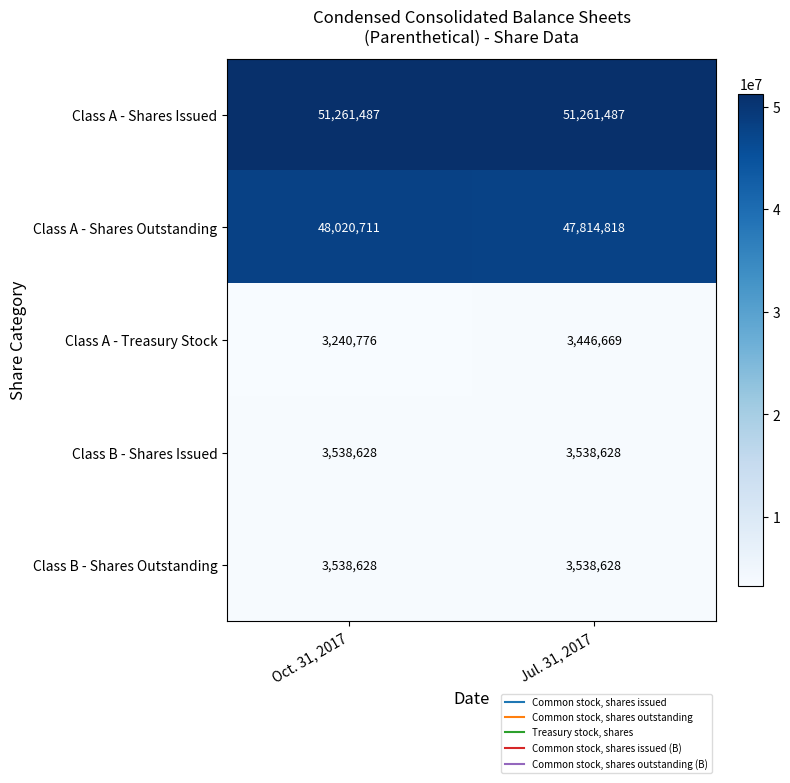

Which category has the lowest value across all series?

Oct. 31, 2017